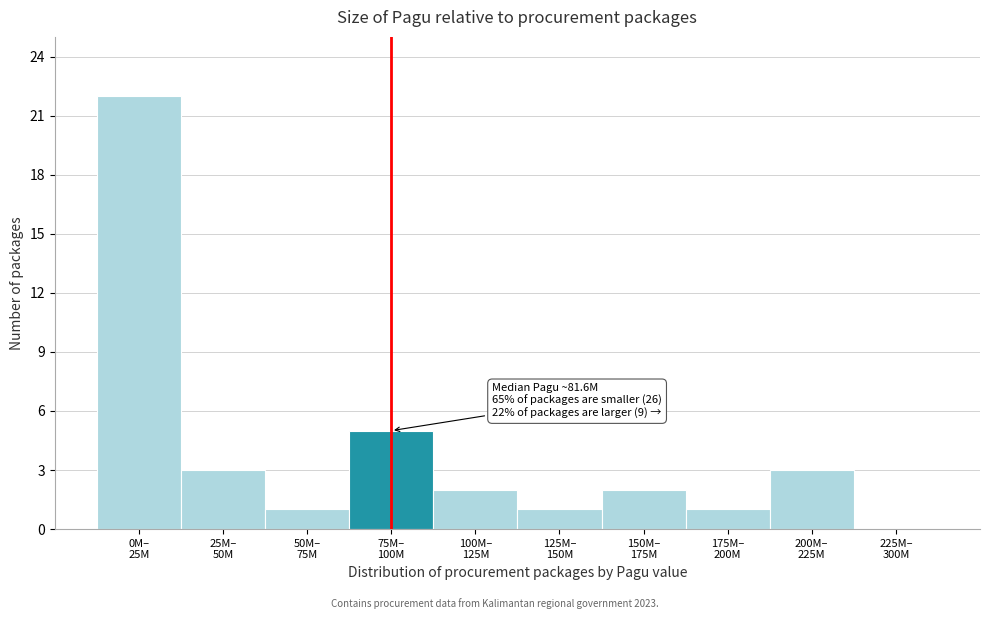

How many positive values are there?

9